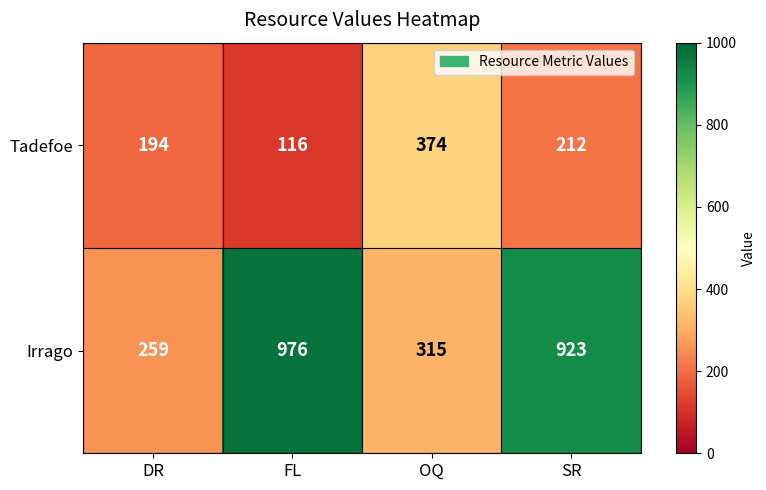

True or false: Irrago has a value of 1700 at FL.

False